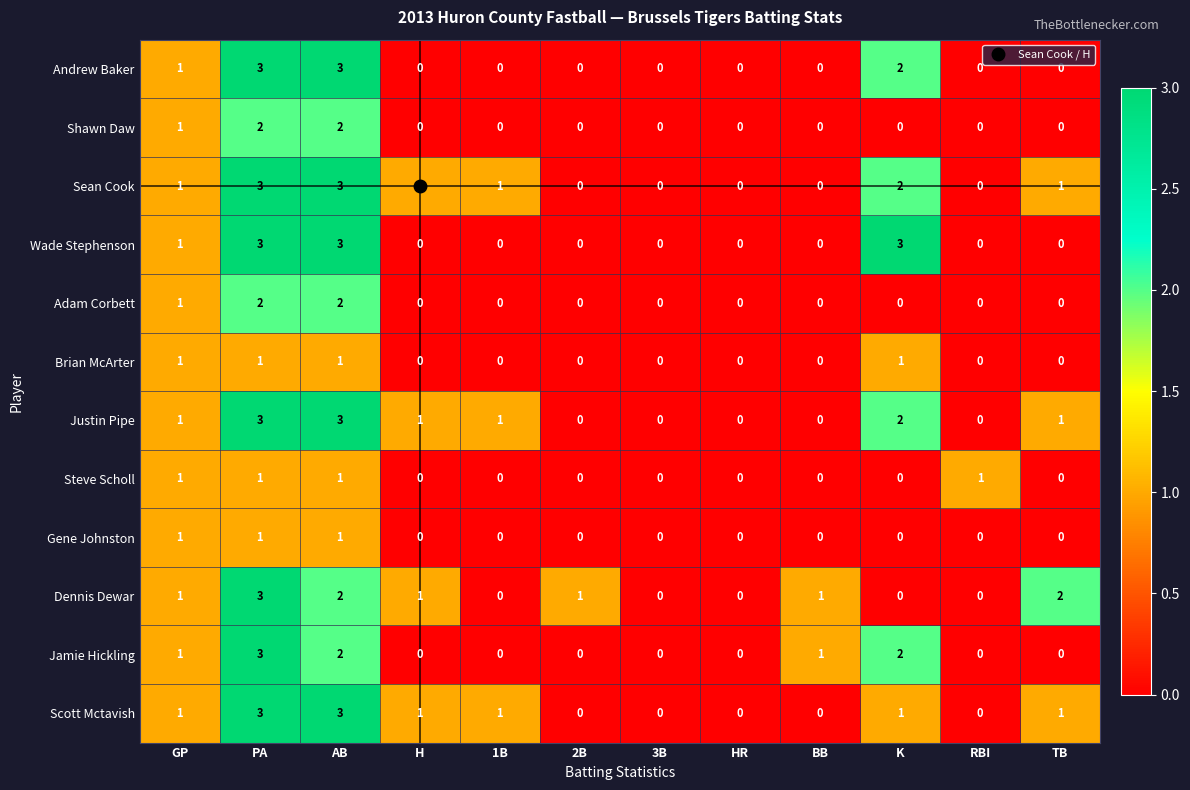

How many categories are shown in the chart?

12